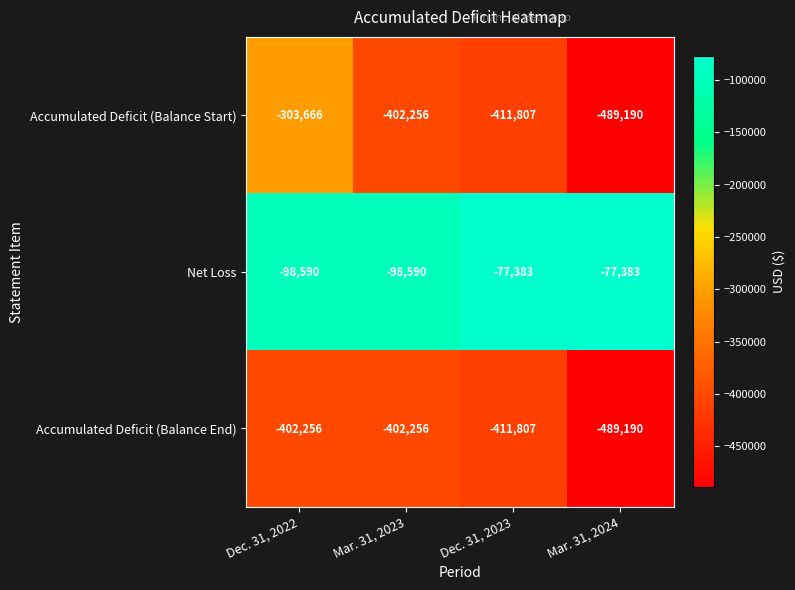

What is the greatest value displayed?

-77383